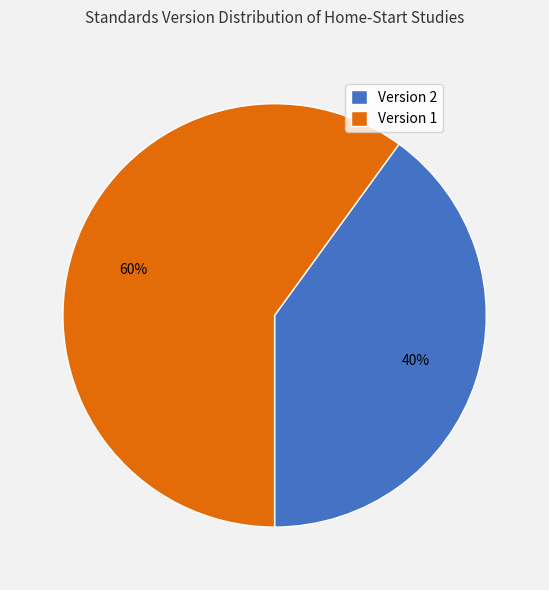

How many slices are in this pie chart?

2